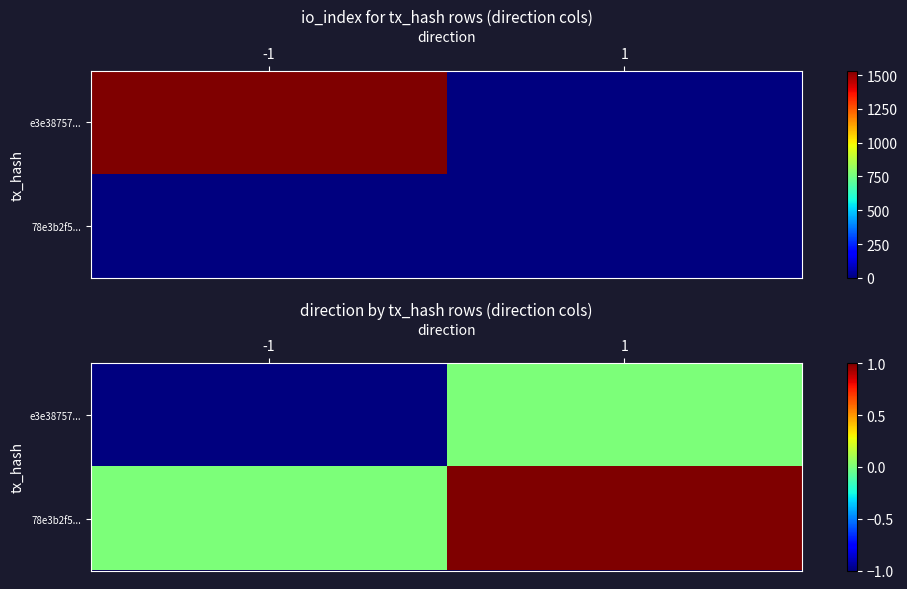

Which category has the lowest value in the e3e38757... series?

-1